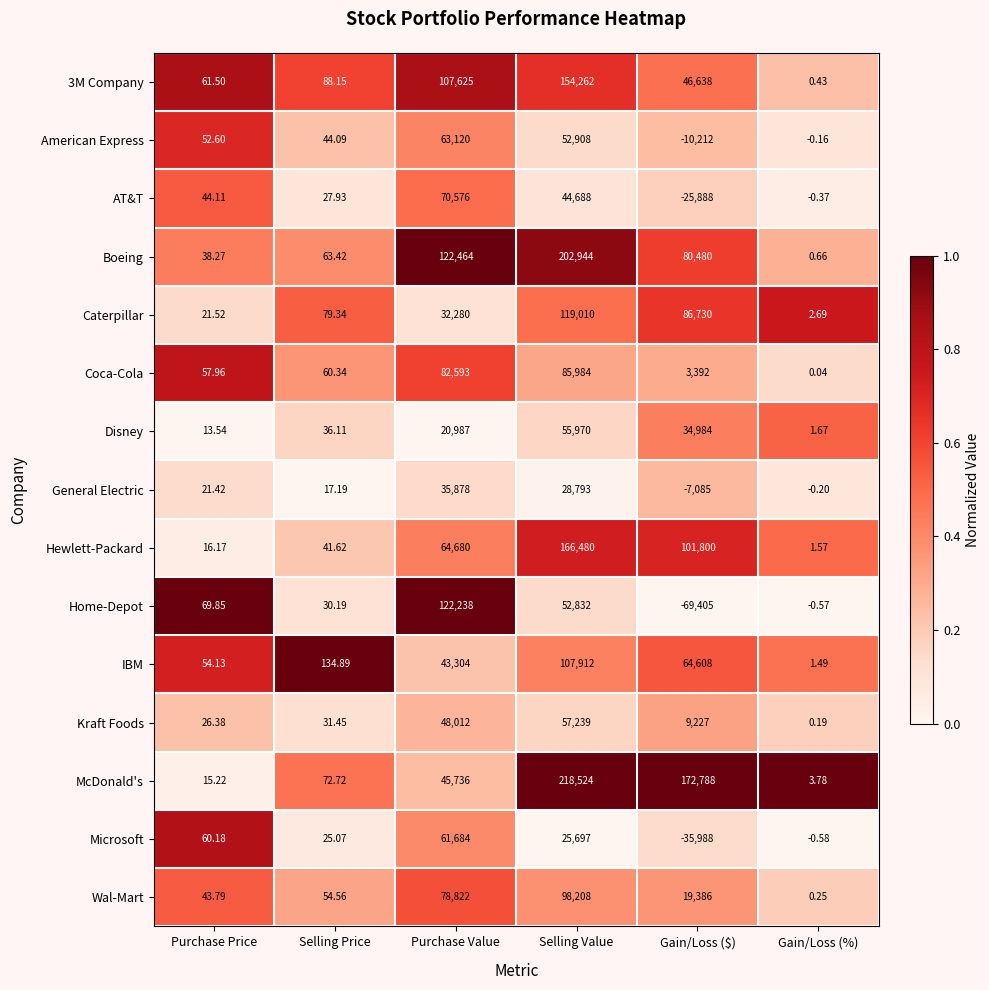

Which label corresponds to the smallest value in the chart?

Gain/Loss ($)